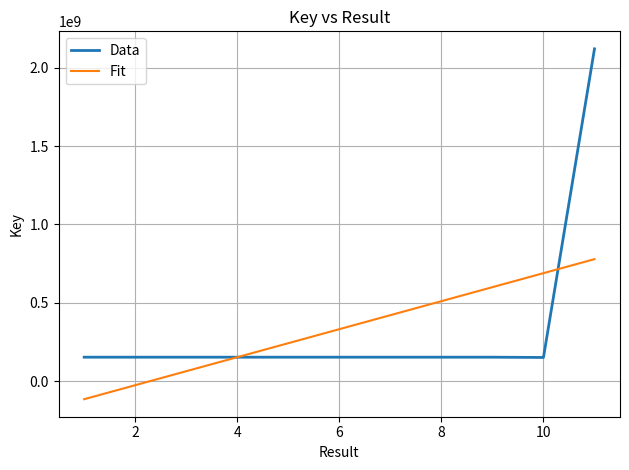

How many series are shown in this chart?

2